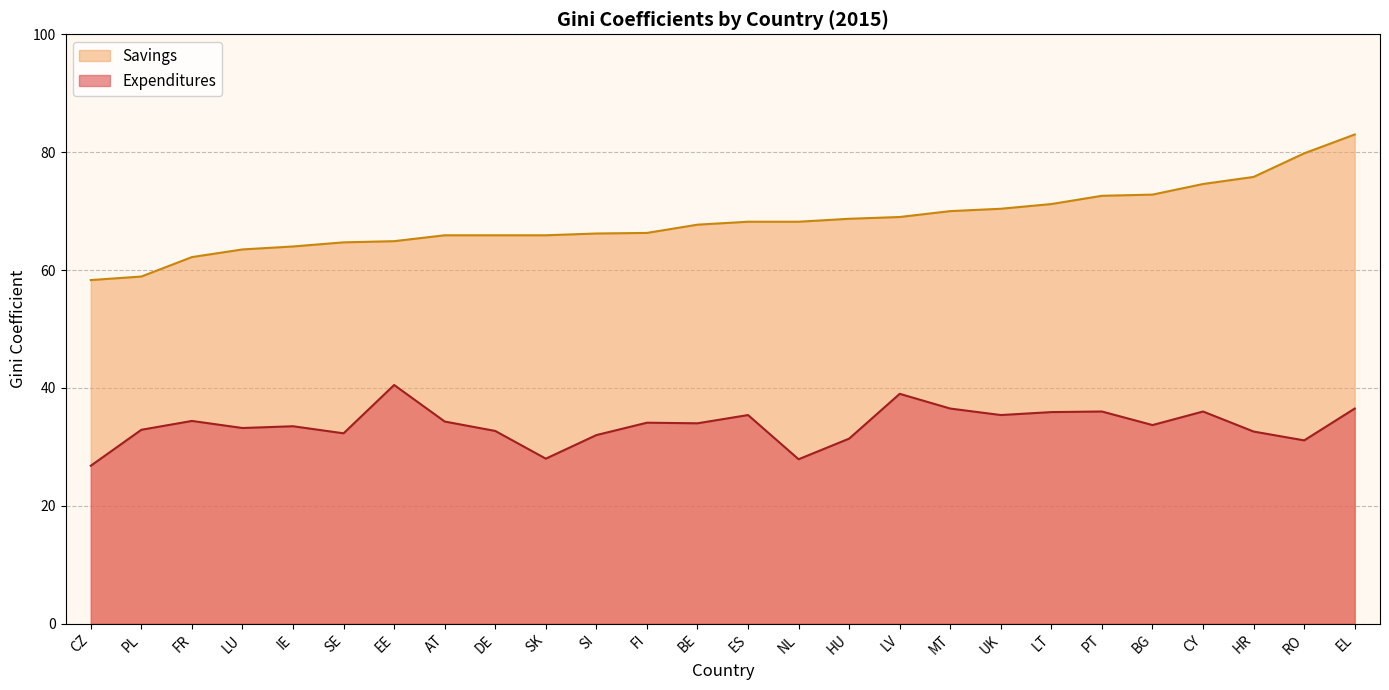

At how many categories does at least one series exceed 69?

9